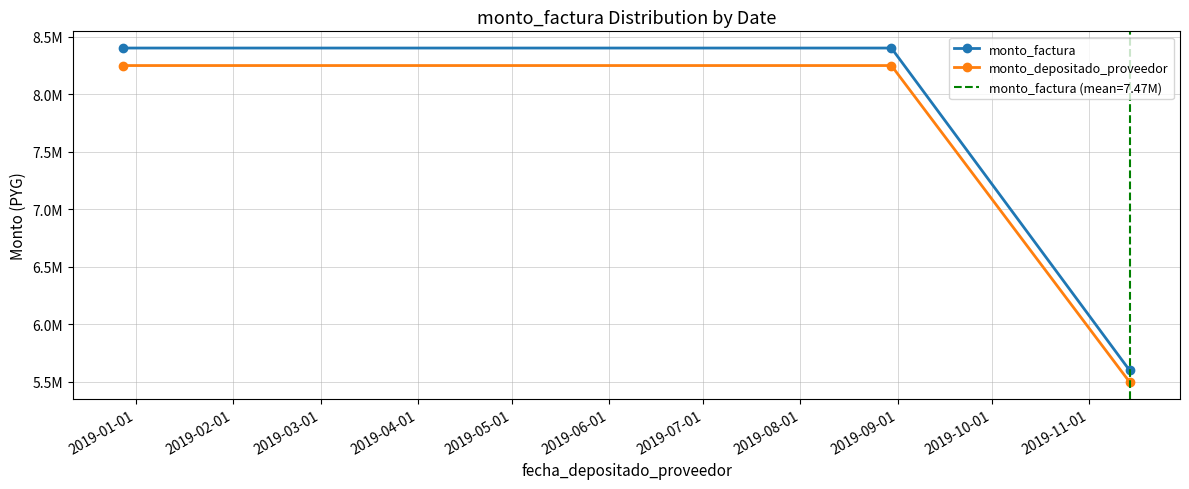

What is the maximum value shown in the chart?

8400000